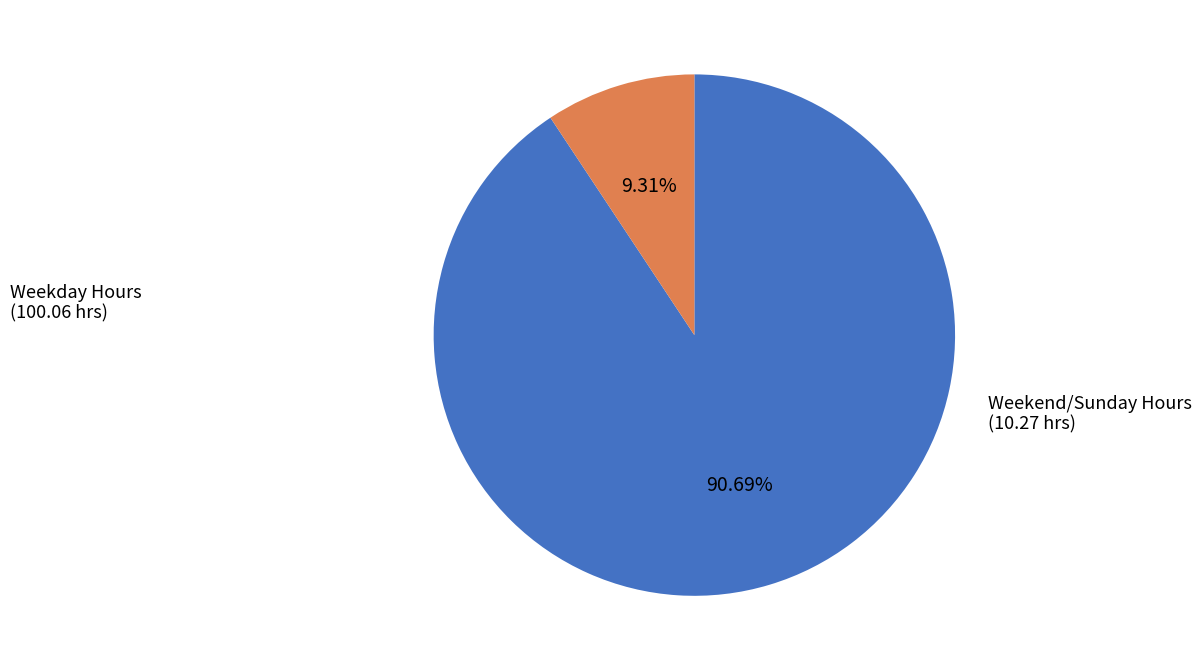

How many slices are in this pie chart?

2